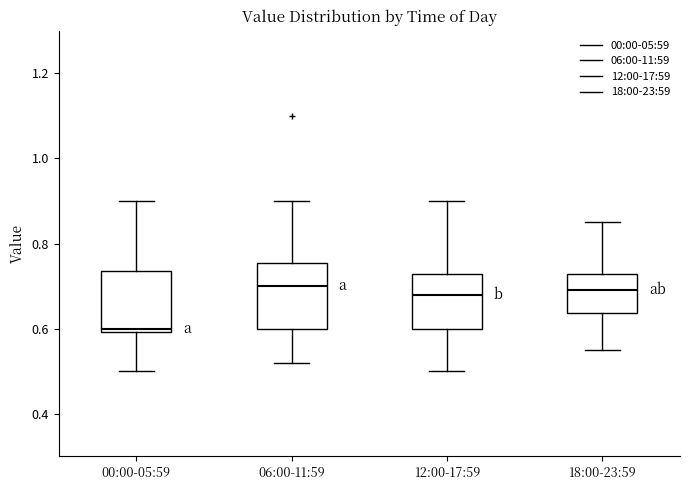

Reading left to right, transcribe this box plot: for each box, give where its median line is, the range the box spans, and where its two whiskers end, as read against the y-axis. The values are not printed on the chart, so give them approximately, as read against the axis.

00:00-05:59: median 0.60 (just above the box's lower edge), box 0.60 to 0.74, whiskers 0.50 to 0.90
06:00-11:59: median 0.70, box 0.60 to 0.76, whiskers 0.52 to 0.90
12:00-17:59: median 0.68, box 0.60 to 0.72, whiskers 0.50 to 0.90
18:00-23:59: median 0.70, box 0.64 to 0.72, whiskers 0.56 to 0.86